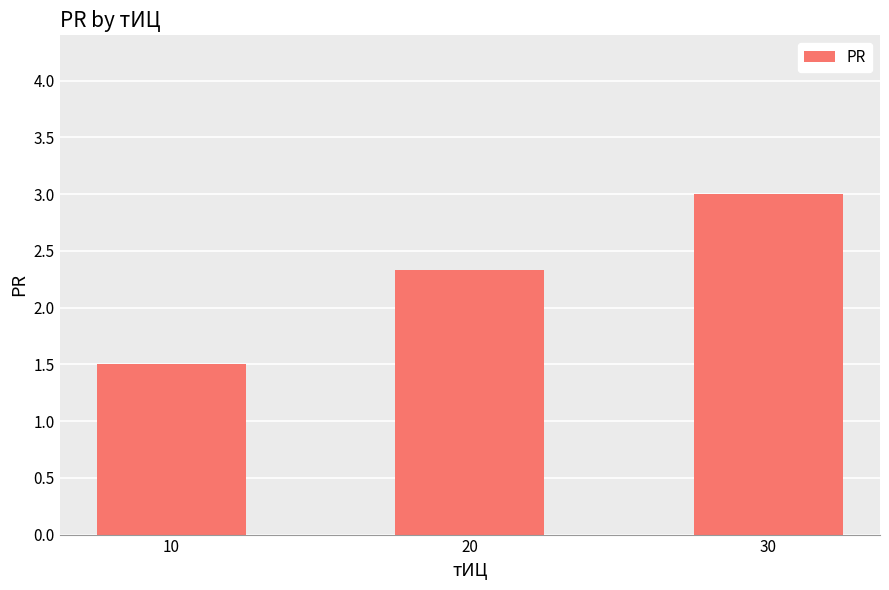

What is the ratio of the value at 10 to the value at 30?

0.5